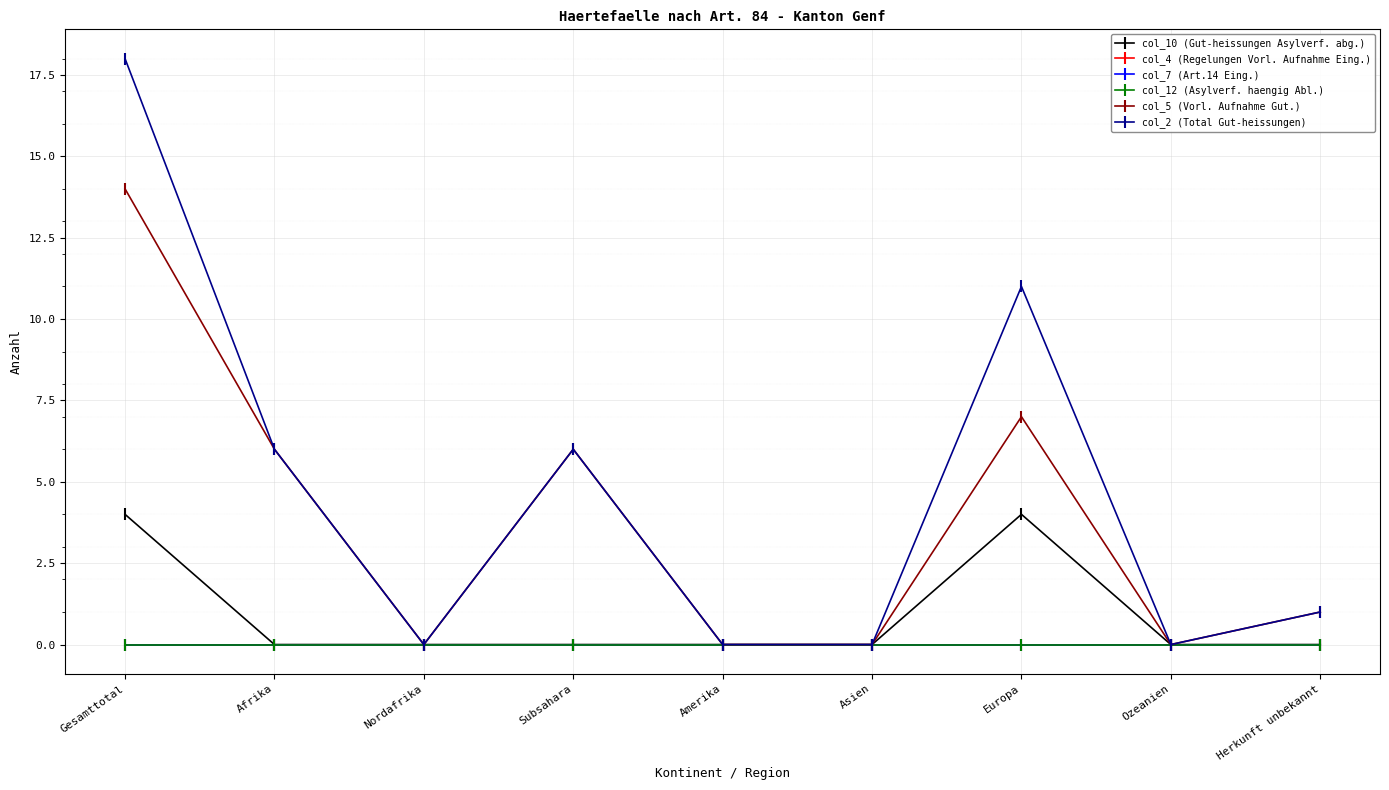

The col_5 (Vorl. Aufnahme Gut.) series shows 4 at Ozeanien. True or false?

False